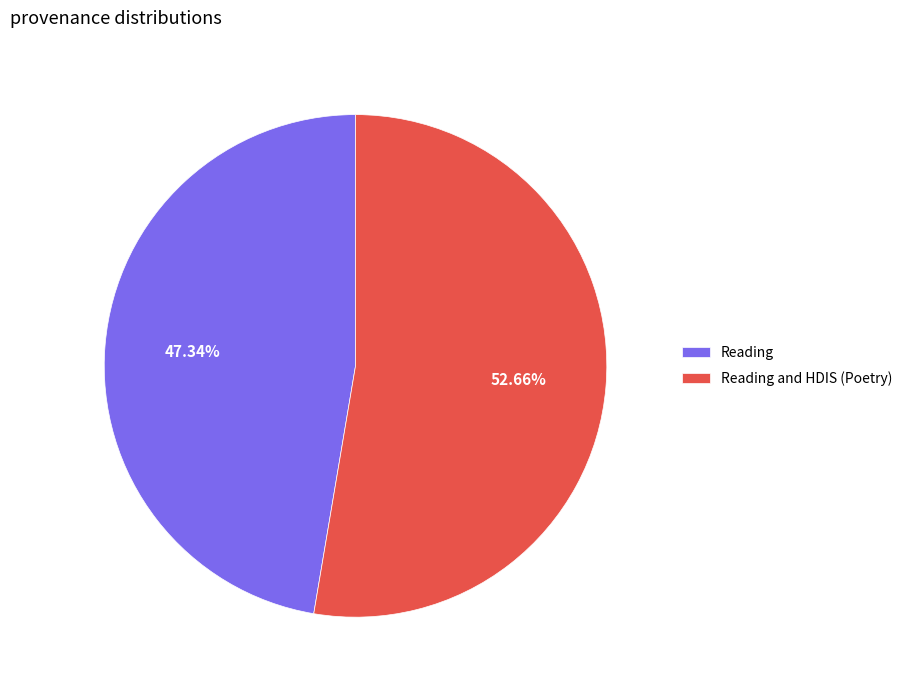

Between Reading and Reading and HDIS (Poetry), which is larger?

Reading and HDIS (Poetry)